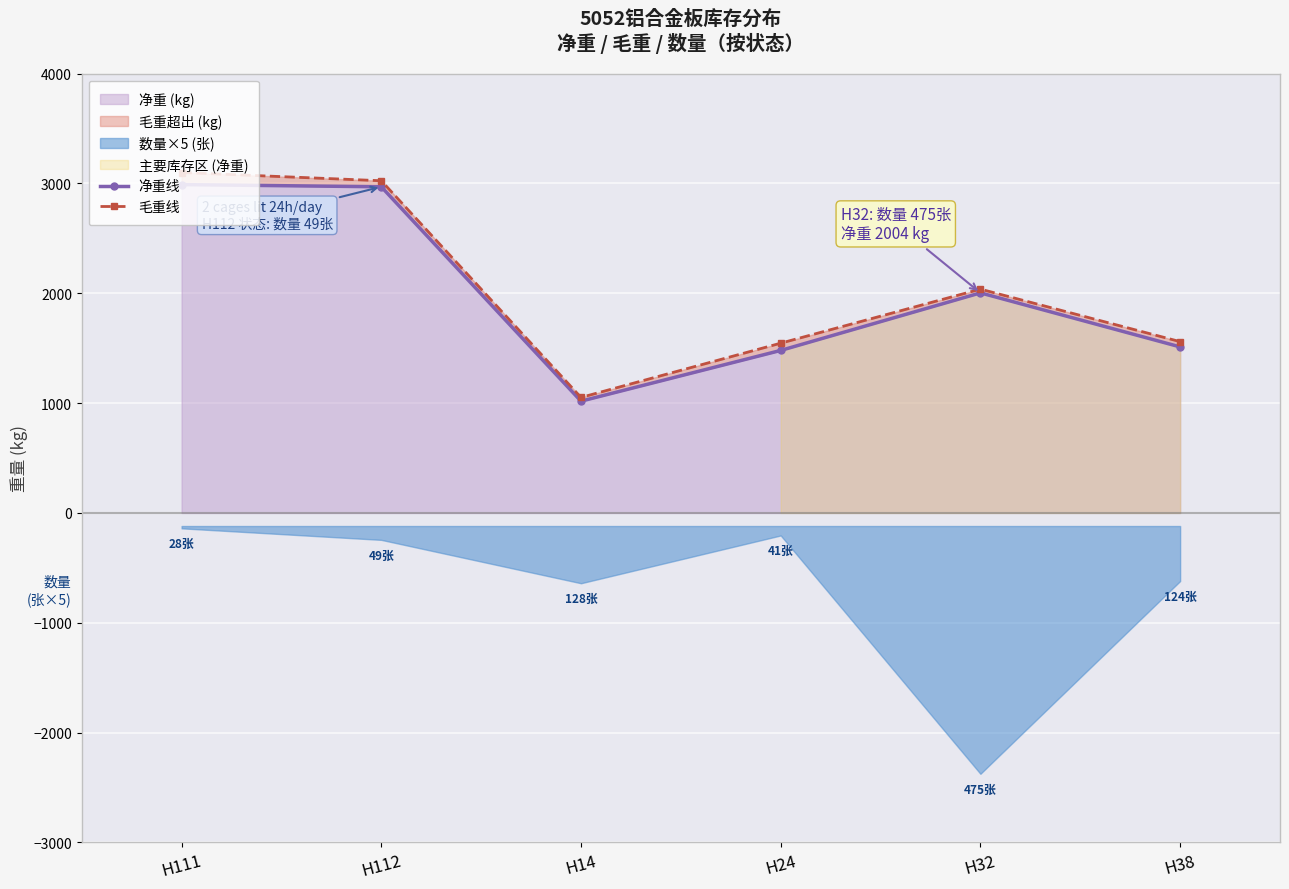

Reading left to right, transcribe all the data shown in this chart.

净重线: H111=2990	H112=2970	H14=1018	H24=1480	H32=2004	H38=1512
毛重线: H111=3100	H112=3025	H14=1052	H24=1546	H32=2038	H38=1560